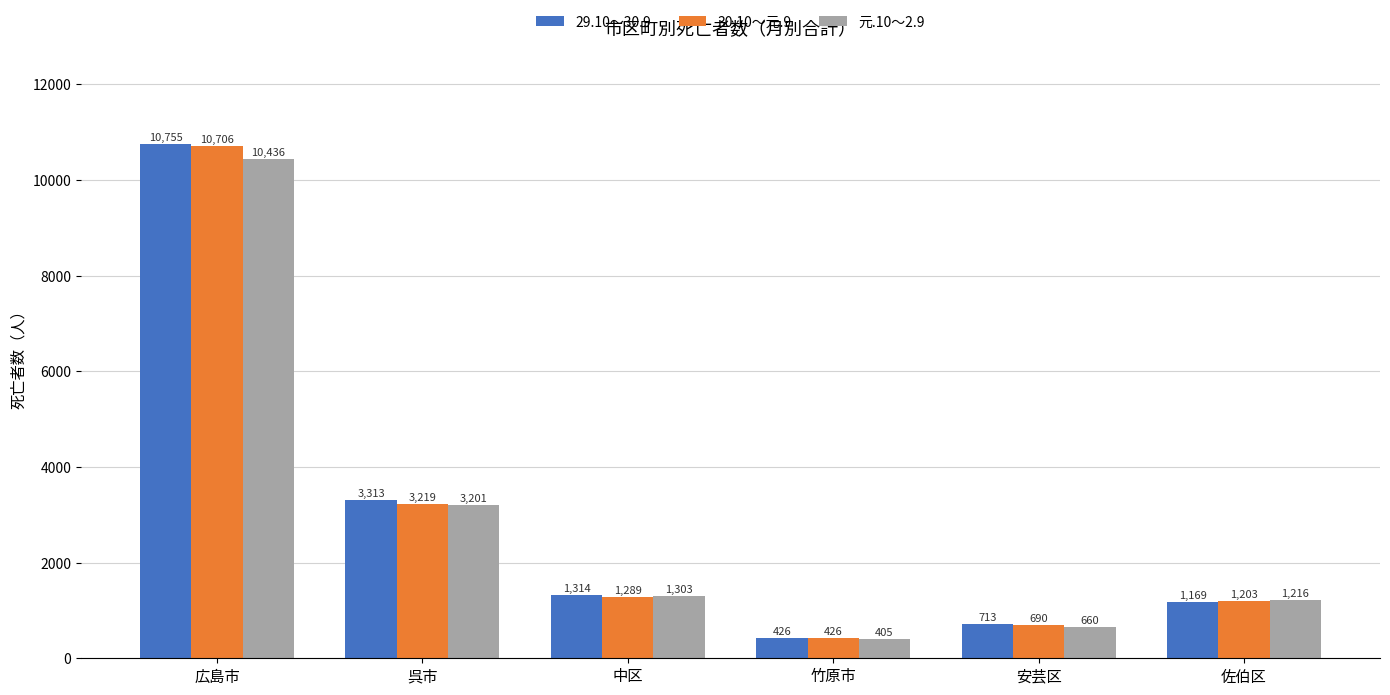

Where is 30.10～元.9 nearest to the value 5566?

呉市